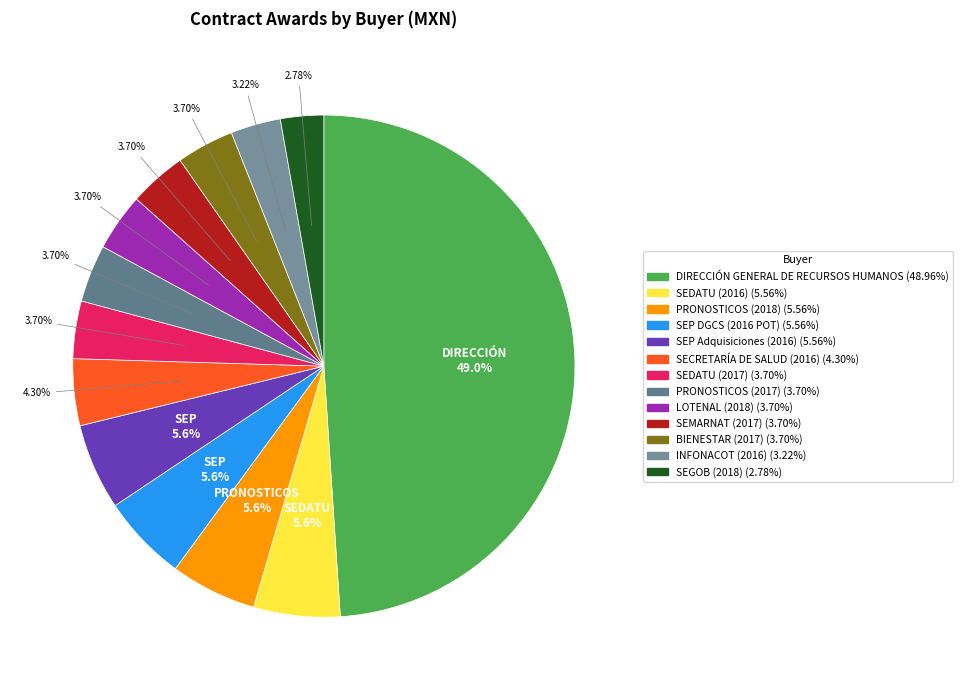

What is the change in value from SEDATU (2016) to SEP DGCS (2016 POT)?

-545.2